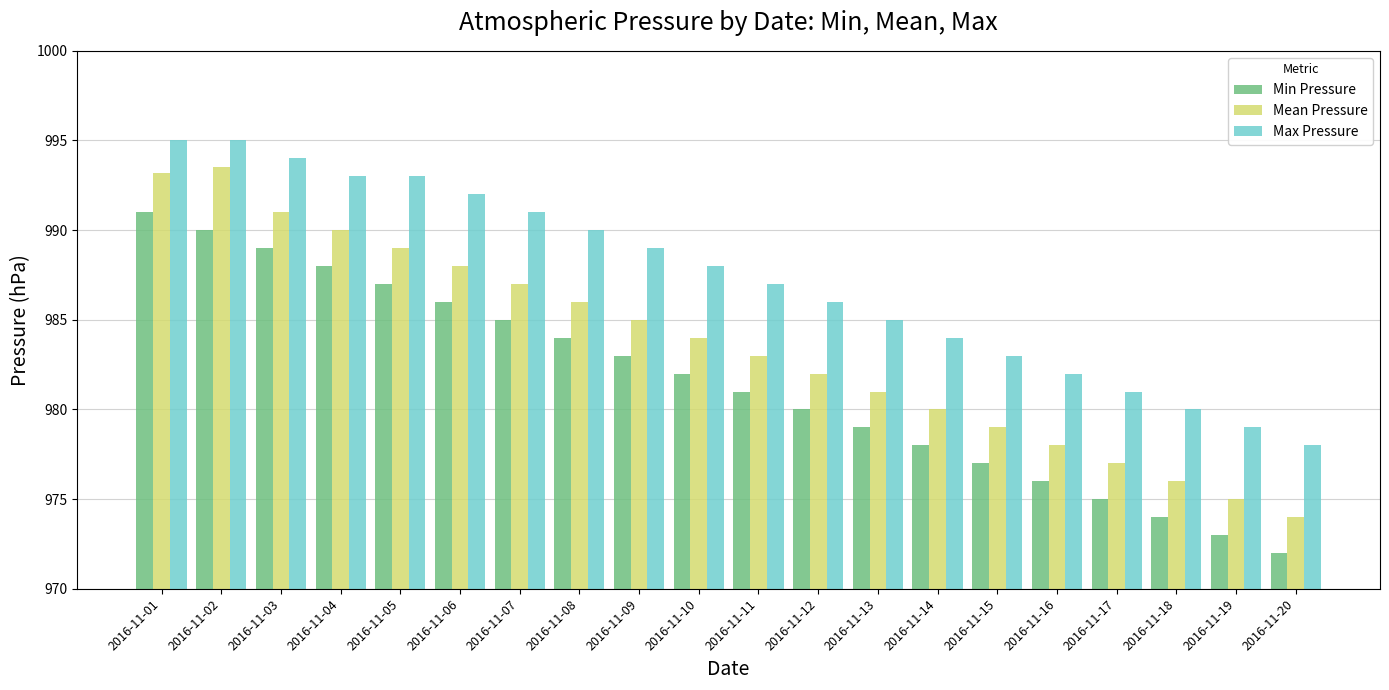

What is the difference between the second highest and minimum values in the Max Pressure series?

17.0